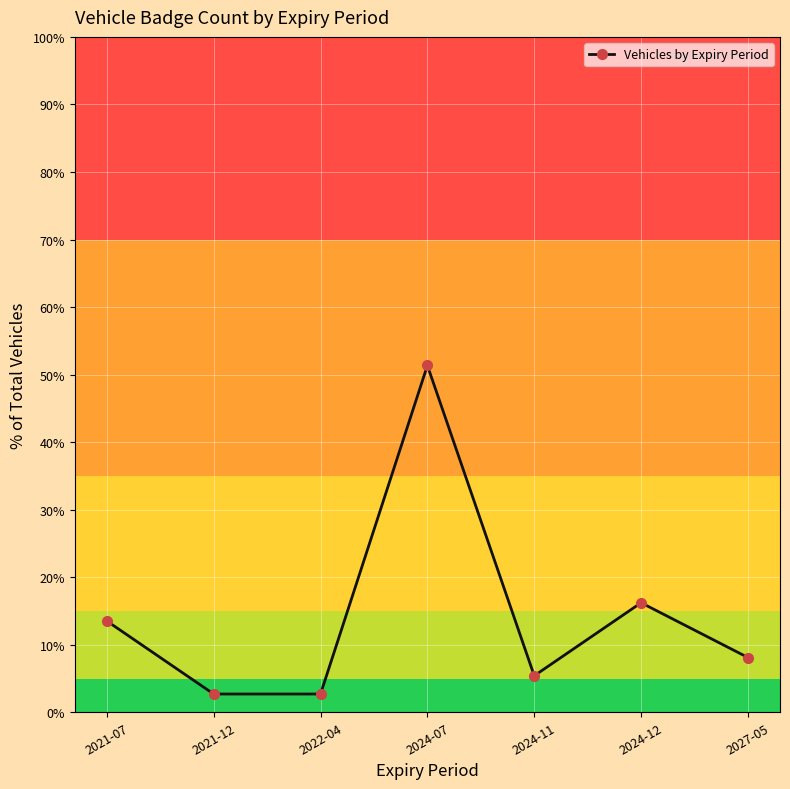

True or false: the data shows 51.4 at 2024-07.

True